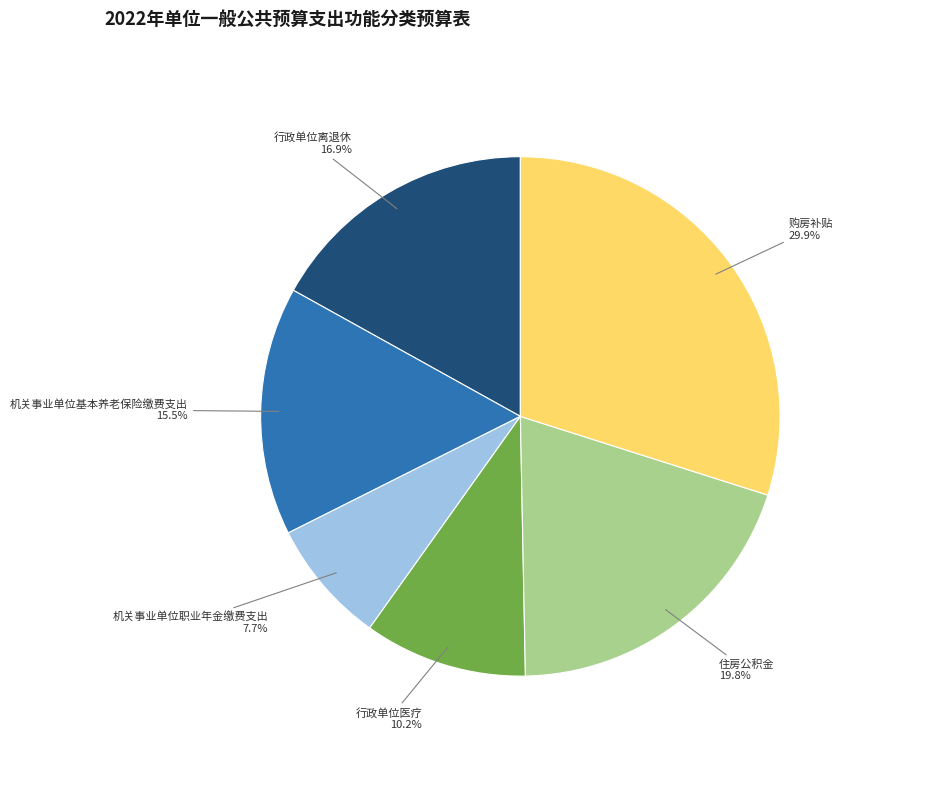

To the nearest percent, what percentage of the pie is 机关事业单位职业年金缴费支出?

8%